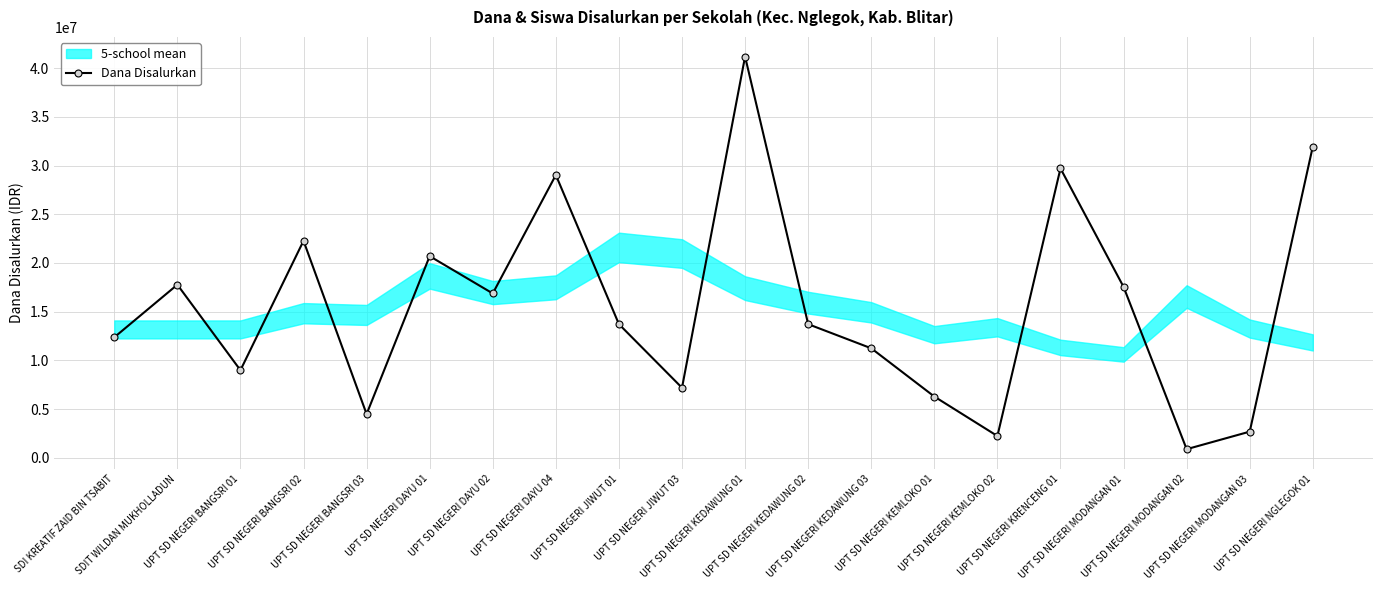

Rank the categories by value from lowest to highest.

UPT SD NEGERI MODANGAN 02, UPT SD NEGERI KEMLOKO 02, UPT SD NEGERI MODANGAN 03, UPT SD NEGERI BANGSRI 03, UPT SD NEGERI KEMLOKO 01, UPT SD NEGERI JIWUT 03, UPT SD NEGERI BANGSRI 01, UPT SD NEGERI KEDAWUNG 03, SDI KREATIF ZAID BIN TSABIT, UPT SD NEGERI JIWUT 01, UPT SD NEGERI KEDAWUNG 02, UPT SD NEGERI DAYU 02, UPT SD NEGERI MODANGAN 01, SDIT WILDAN MUKHOLLADUN, UPT SD NEGERI DAYU 01, UPT SD NEGERI BANGSRI 02, UPT SD NEGERI DAYU 04, UPT SD NEGERI KRENCENG 01, UPT SD NEGERI NGLEGOK 01, UPT SD NEGERI KEDAWUNG 01